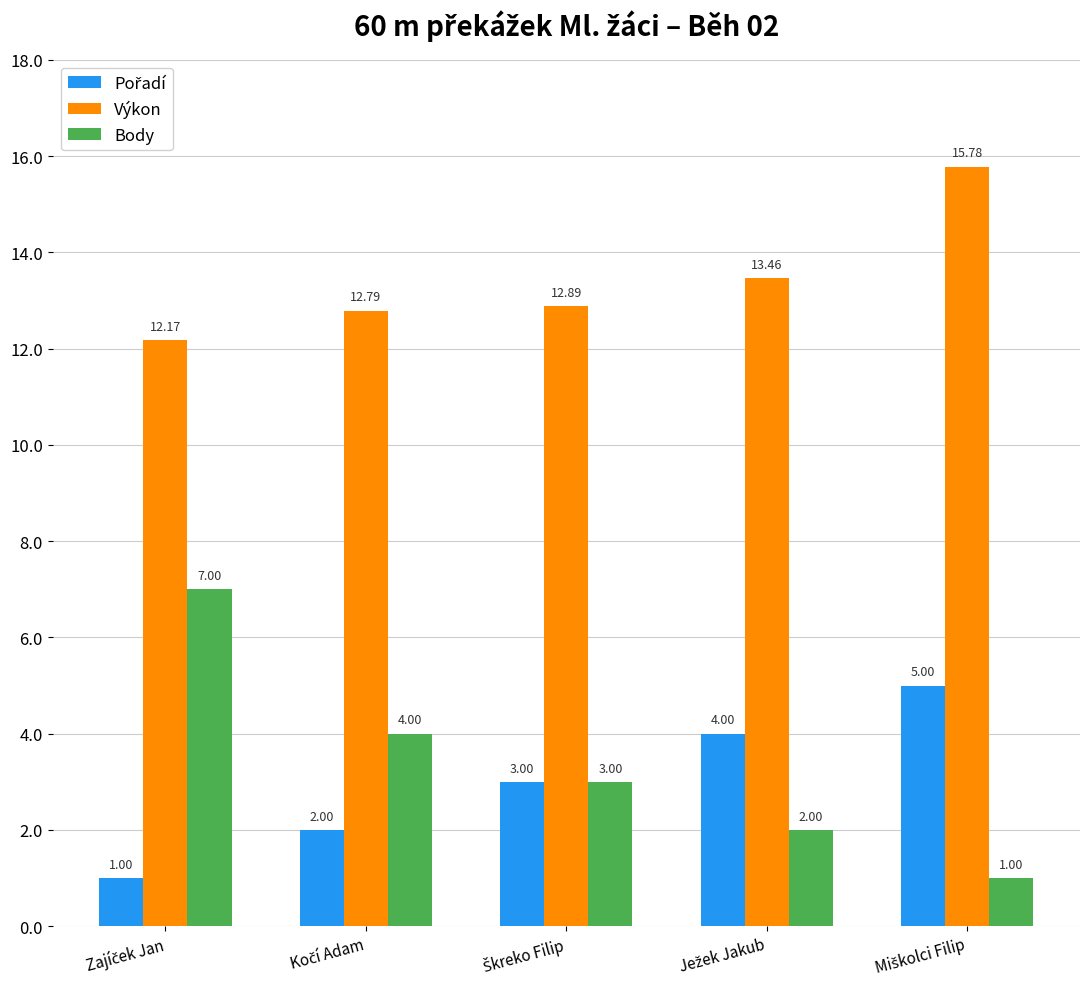

How many bars are there in each group?

3